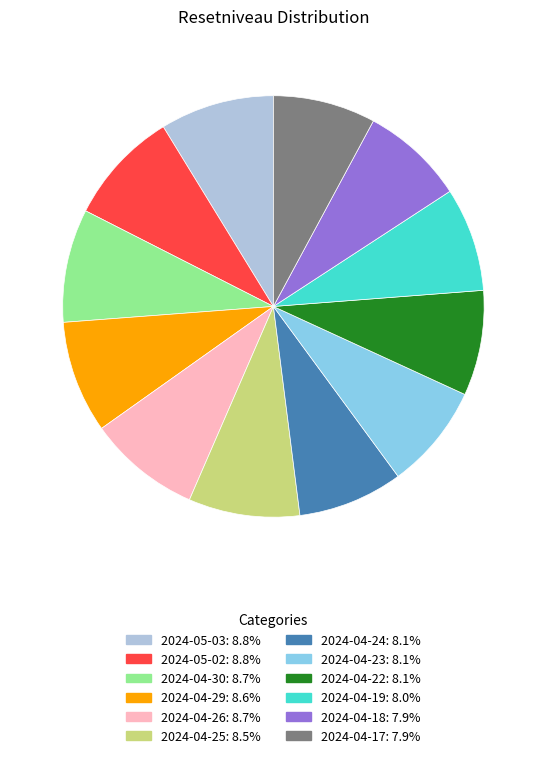

What is the ratio of the value at 2024-05-02 to the value at 2024-04-24?

1.1